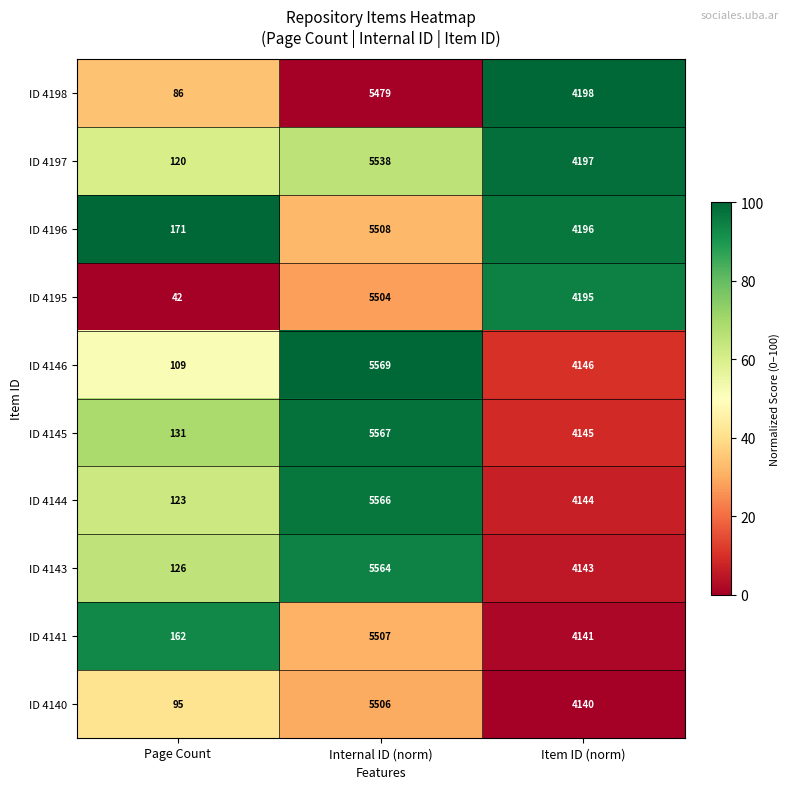

Which series has the largest range (max minus min)?

ID 4195